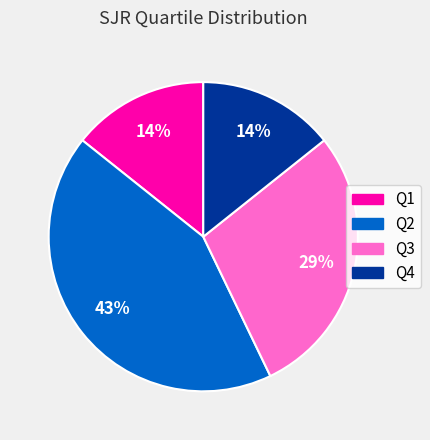

Is Q1 the majority of the pie?

No